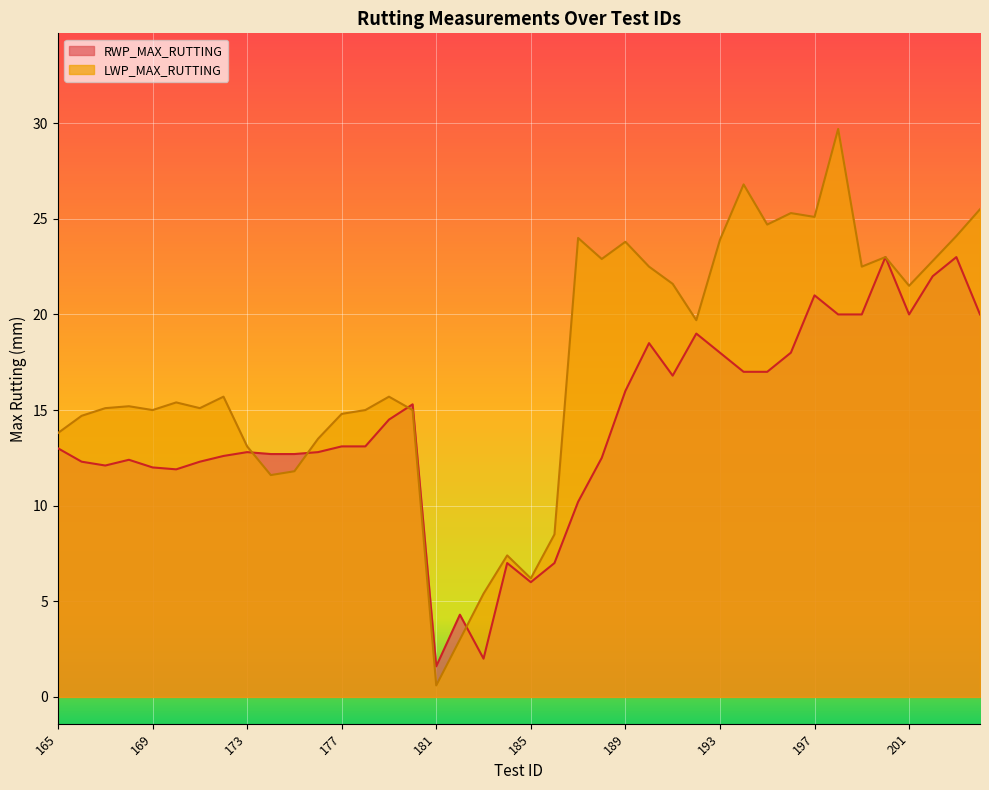

Reading left to right, what are all the values shown in this chart?

RWP_MAX_RUTTING: 165=13.0	166=12.3	167=12.1	168=12.4	169=12.0	170=11.9	171=12.3	172=12.6	173=12.8	174=12.7	175=12.7	176=12.8	177=13.1	178=13.1	179=14.5	180=15.3	181=1.6	182=4.3	183=2.0	184=7.0	185=6.0	186=7.0	187=10.2	188=12.5	189=16.0	190=18.5	191=16.8	192=19.0	193=18.0	194=17.0	195=17.0	196=18.0	197=21.0	198=20.0	199=20.0	200=23.0	201=20.0	202=22.0	203=23.0	204=20.0
LWP_MAX_RUTTING: 165=13.8	166=14.7	167=15.1	168=15.2	169=15.0	170=15.4	171=15.1	172=15.7	173=13.1	174=11.6	175=11.8	176=13.5	177=14.8	178=15.0	179=15.7	180=15.0	181=0.6	182=3.0	183=5.4	184=7.4	185=6.2	186=8.5	187=24.0	188=22.9	189=23.8	190=22.5	191=21.6	192=19.7	193=23.9	194=26.8	195=24.7	196=25.3	197=25.1	198=29.7	199=22.5	200=23.0	201=21.5	202=22.8	203=24.1	204=25.5